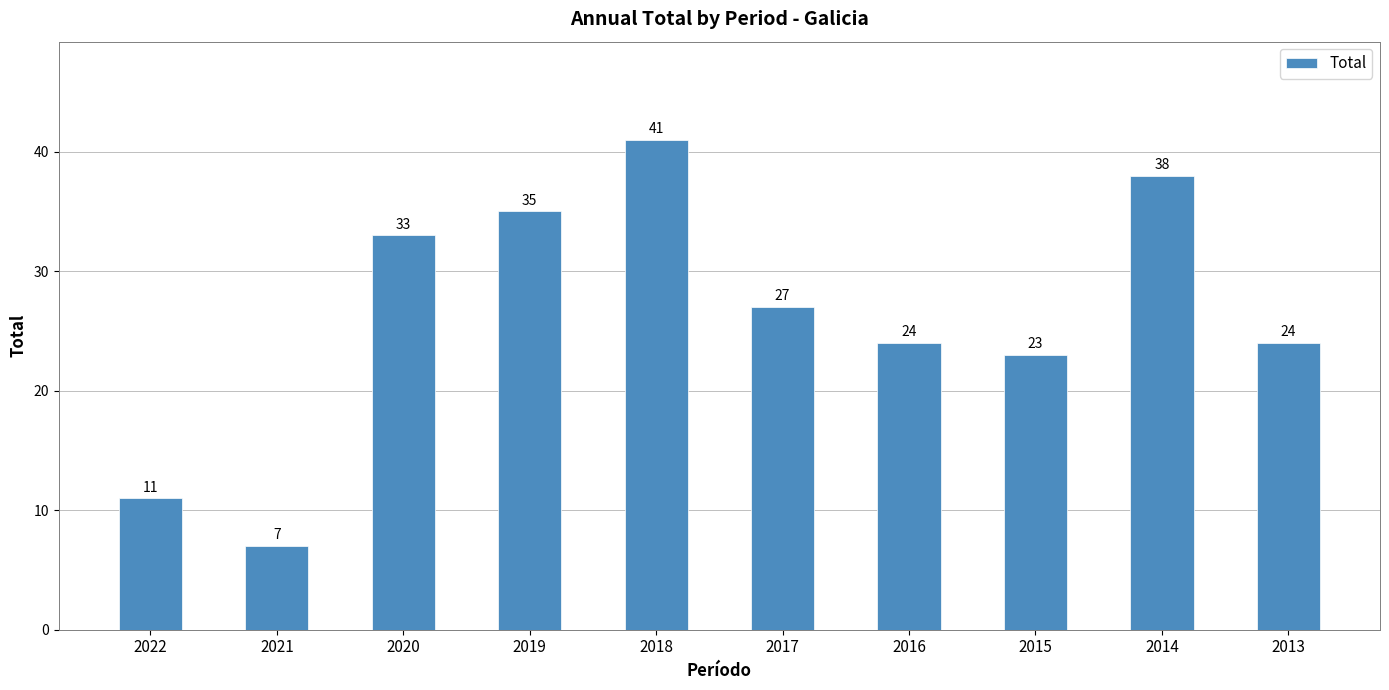

How many data points are less than 27?

5